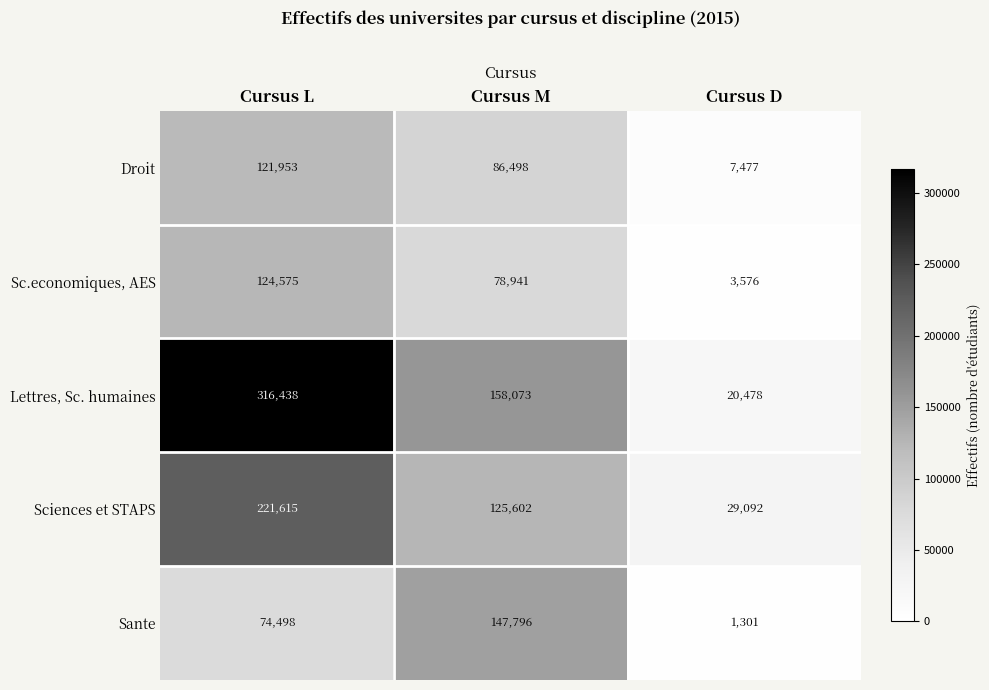

Rank the series by their maximum value, from lowest to highest.

Droit, Sc.economiques, AES, Sante, Sciences et STAPS, Lettres, Sc. humaines